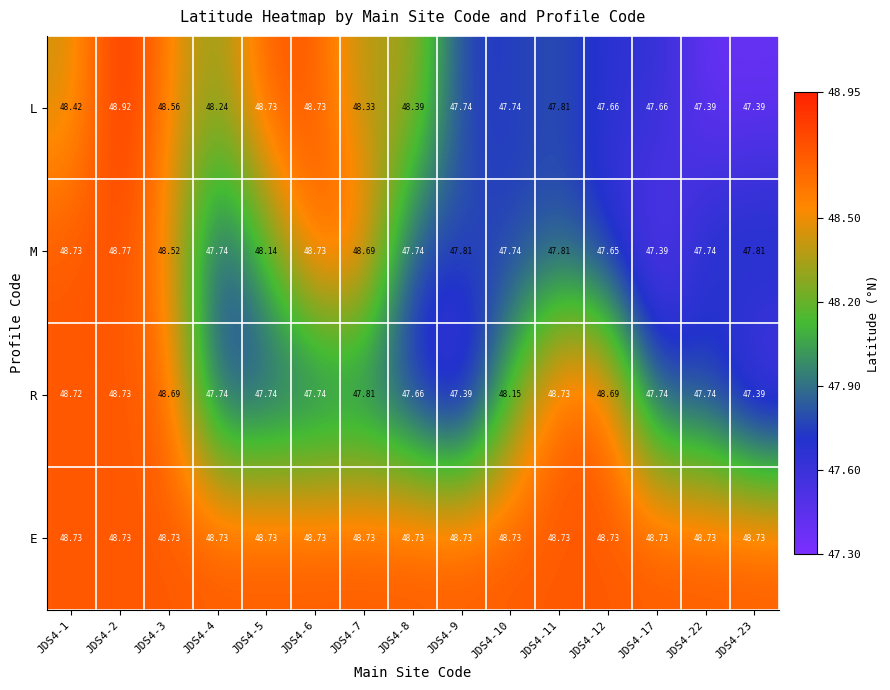

Which category has the highest value across all series?

JDS4-2